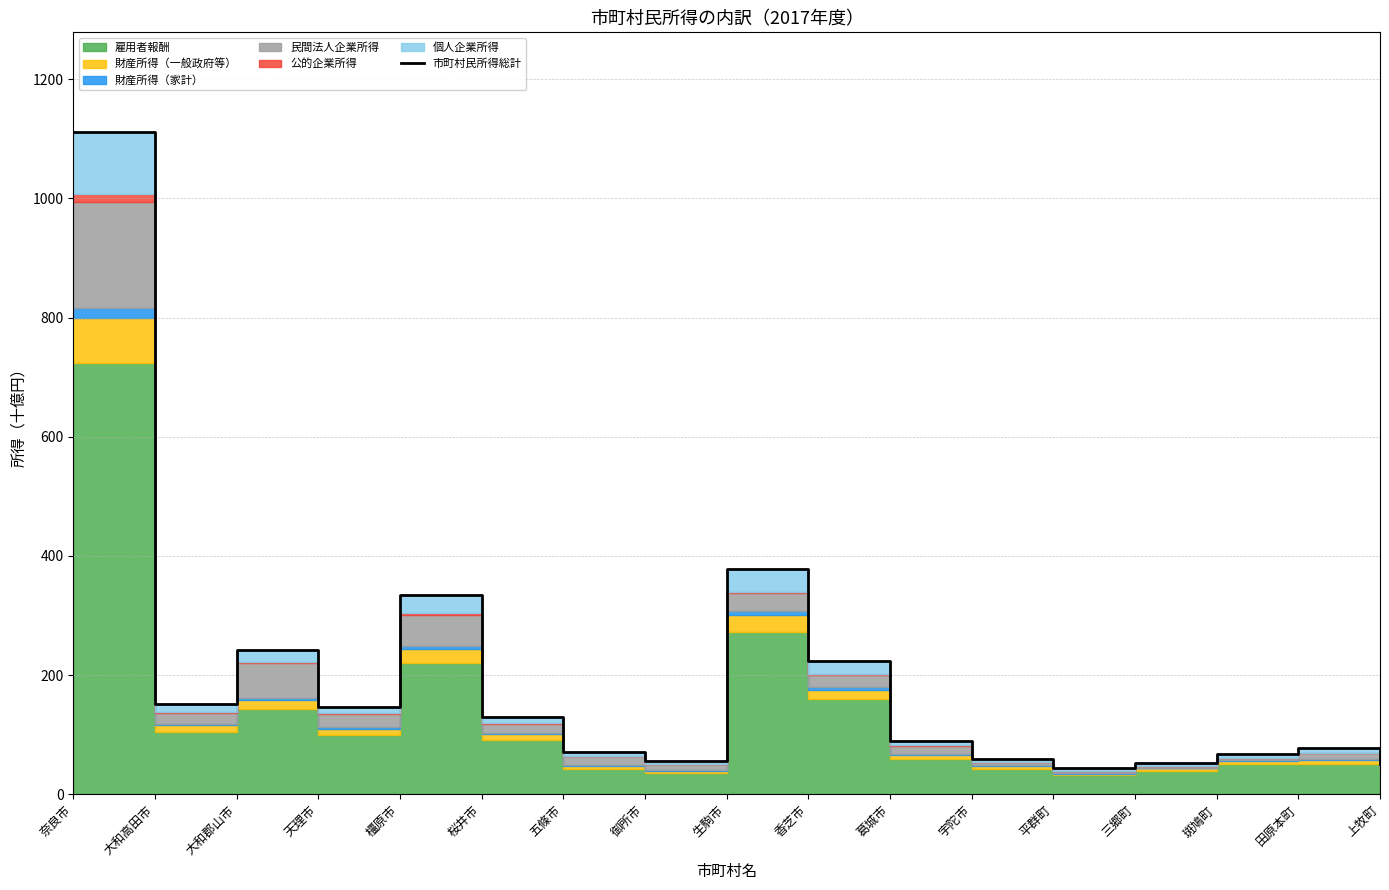

The chart shows a value of 243.2 at 生駒市. True or false?

False